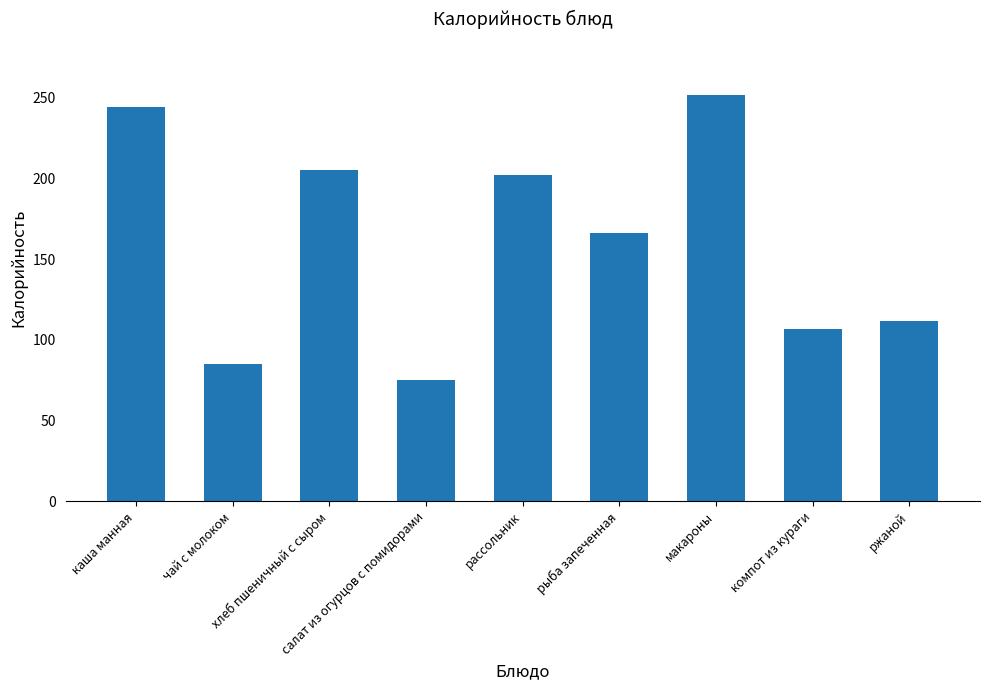

The chart shows a value of 112 at ржаной. True or false?

True